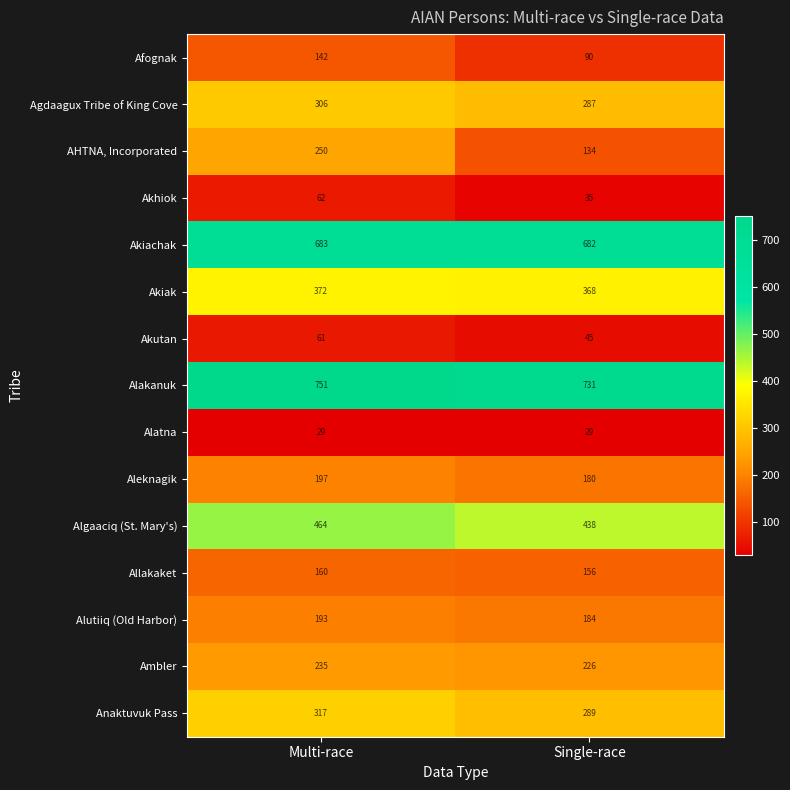

Which series changed the most between Multi-race and Single-race?

AHTNA, Incorporated